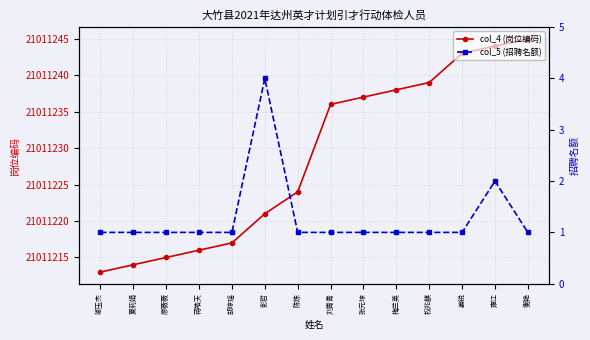

What position from the right is 胡琼瑶?

10